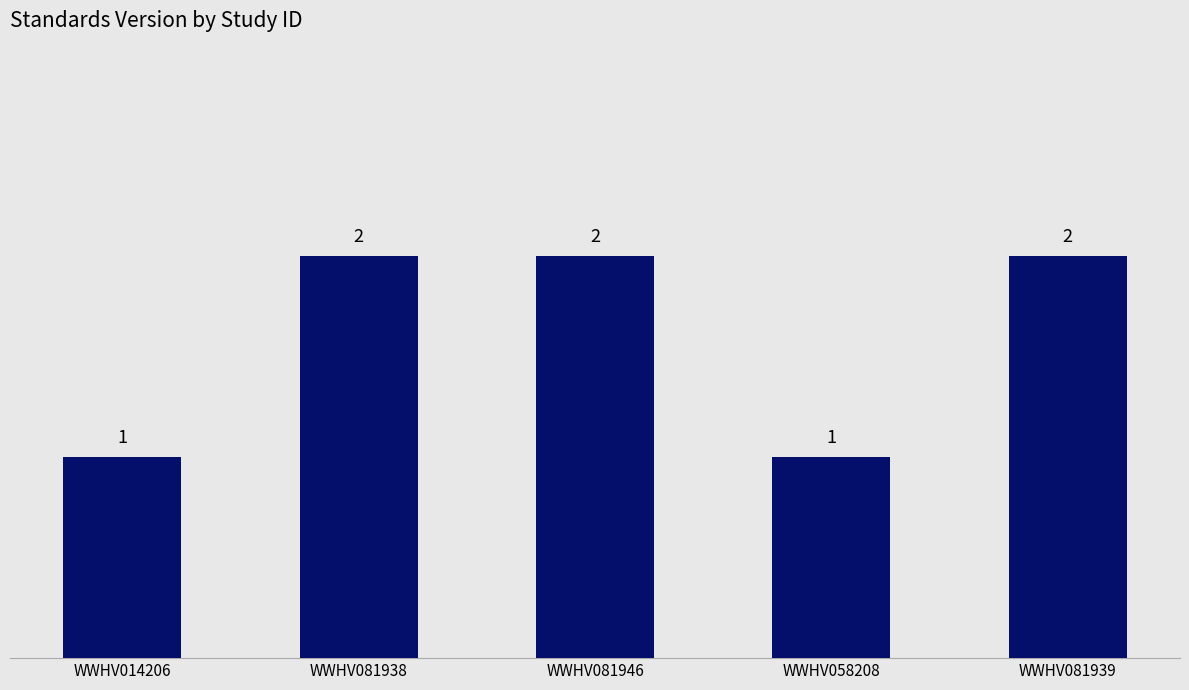

What is the ratio of the value at WWHV014206 to the value at WWHV081938?

0.5